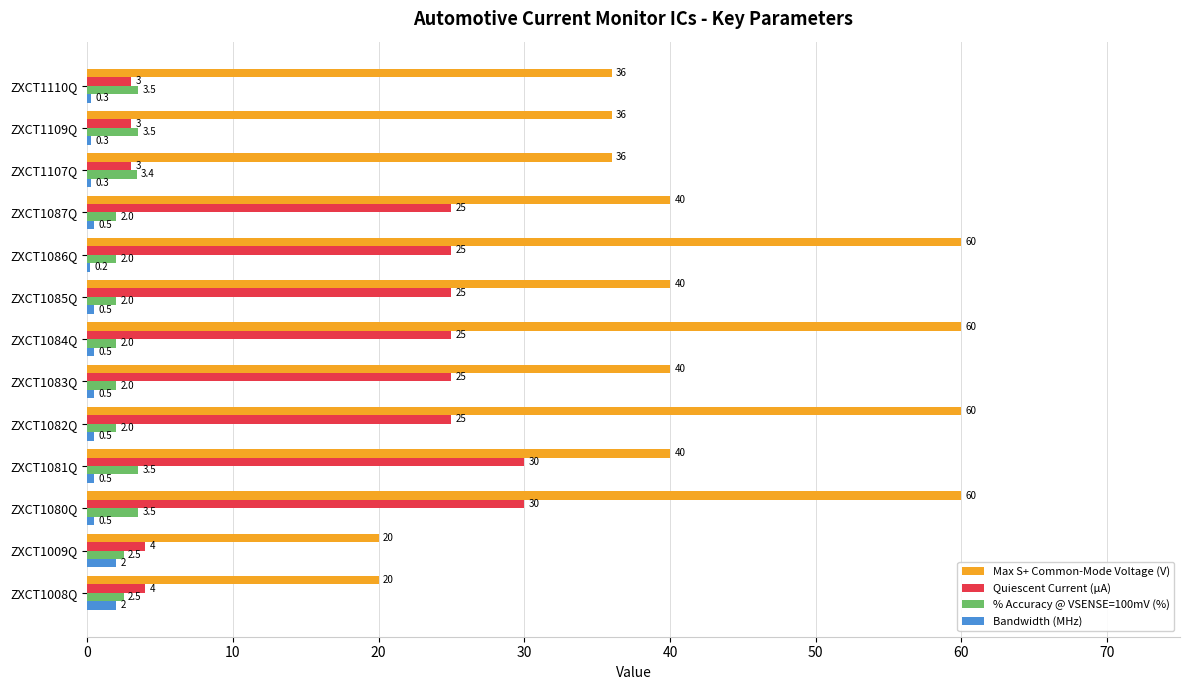

Which series has the largest total across all categories?

Max S+ Common-Mode Voltage (V)